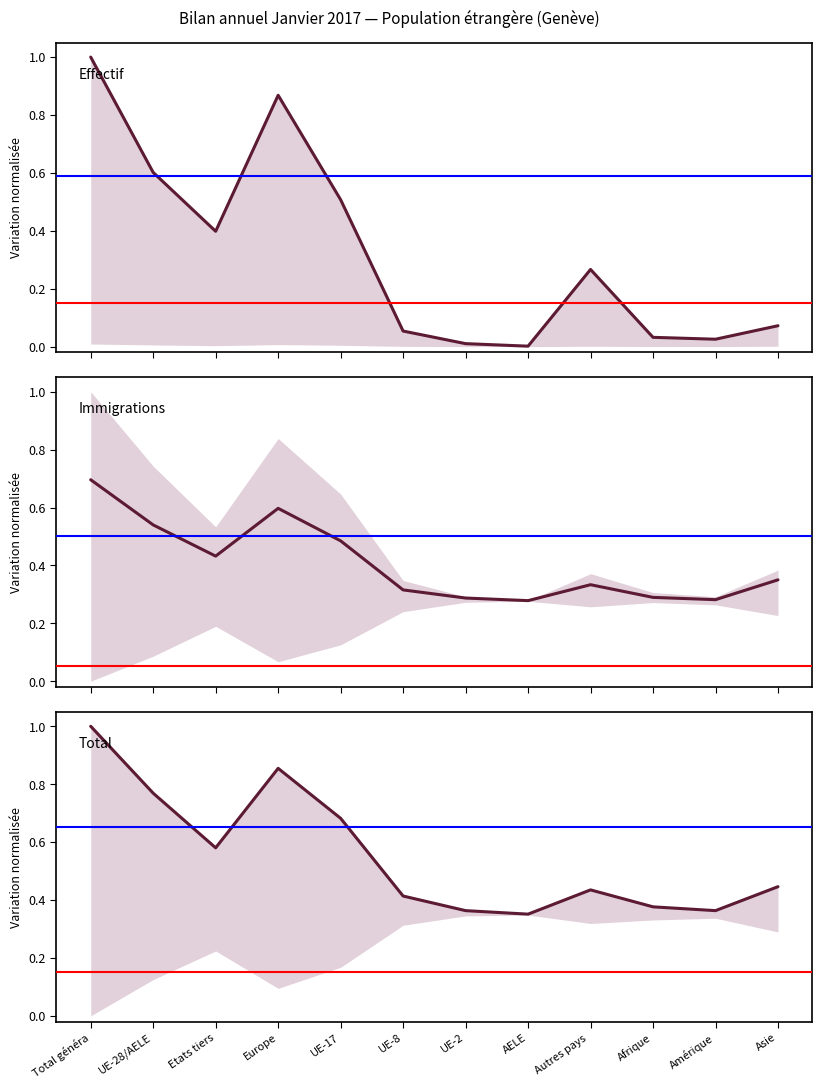

Is the value of Total augmentations at UE-8 greater than the value of Effectif mensuel at Asie?

Yes